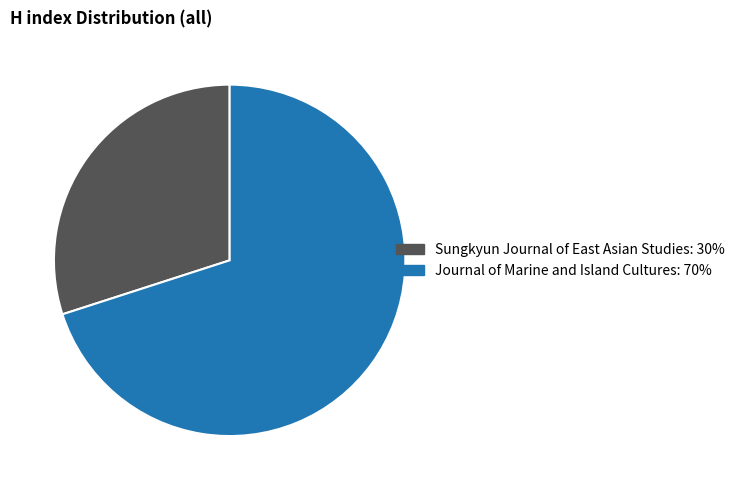

Is it true that Sungkyun Journal of East Asian Studies is 30% of the pie?

True